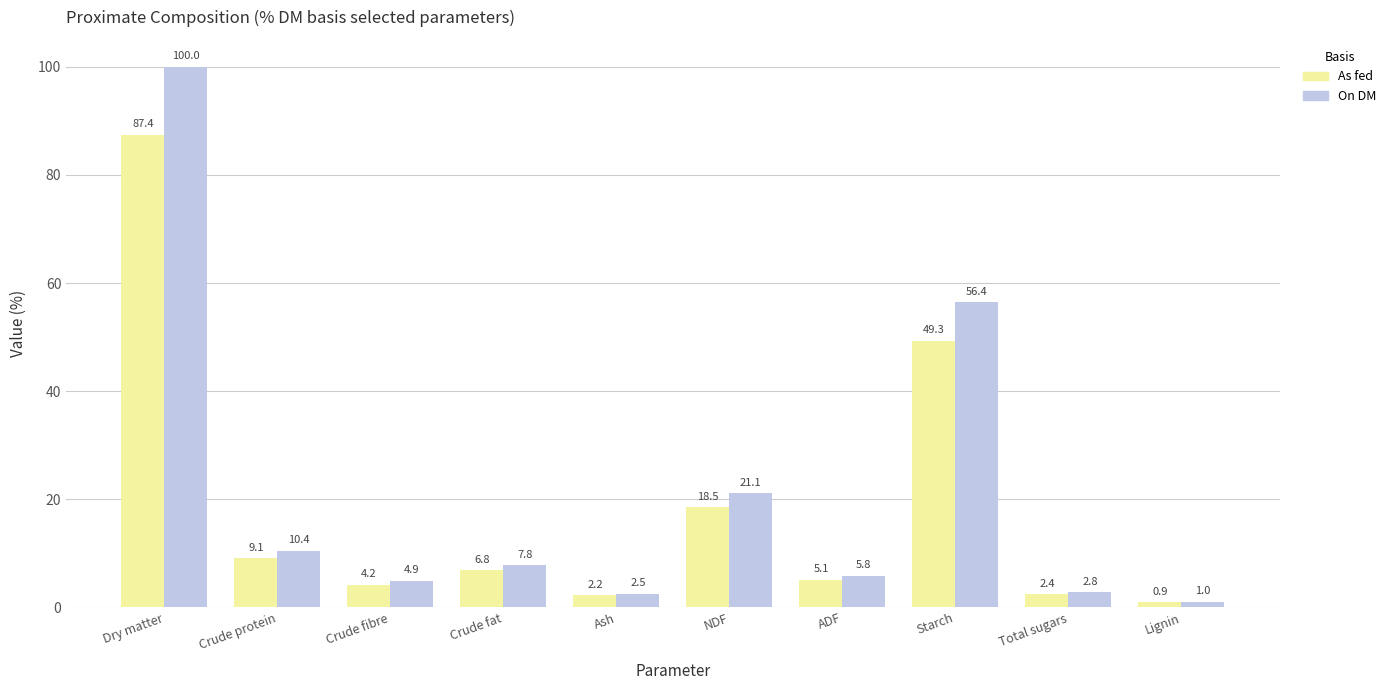

Rank the series at NDF from lowest to highest value.

As fed, On DM